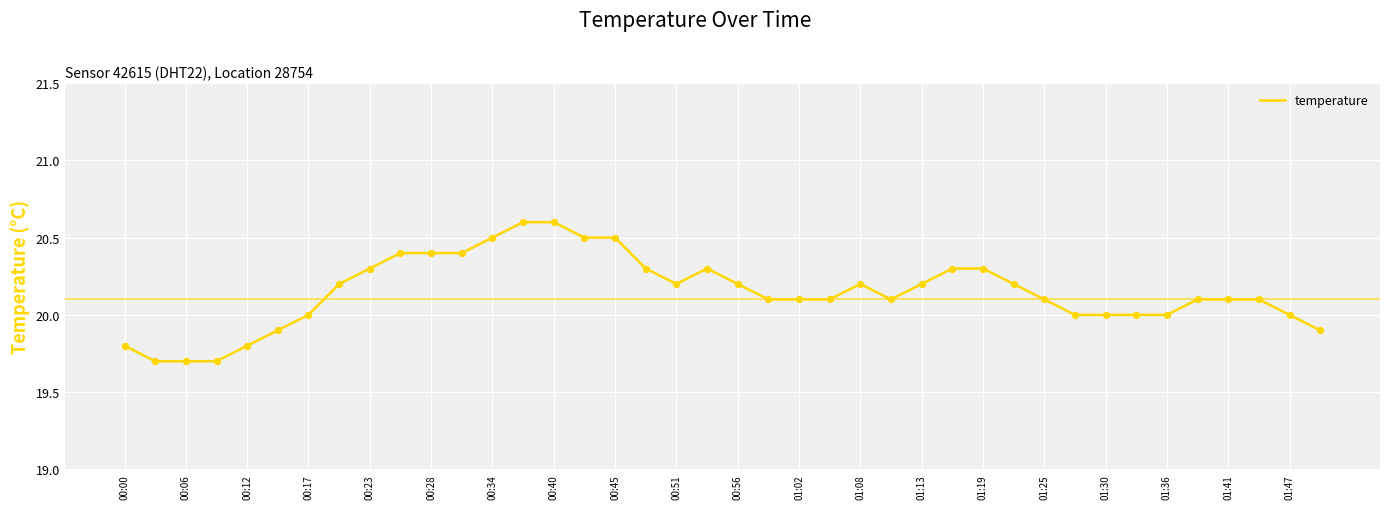

What is the difference between the maximum and minimum values?

0.9